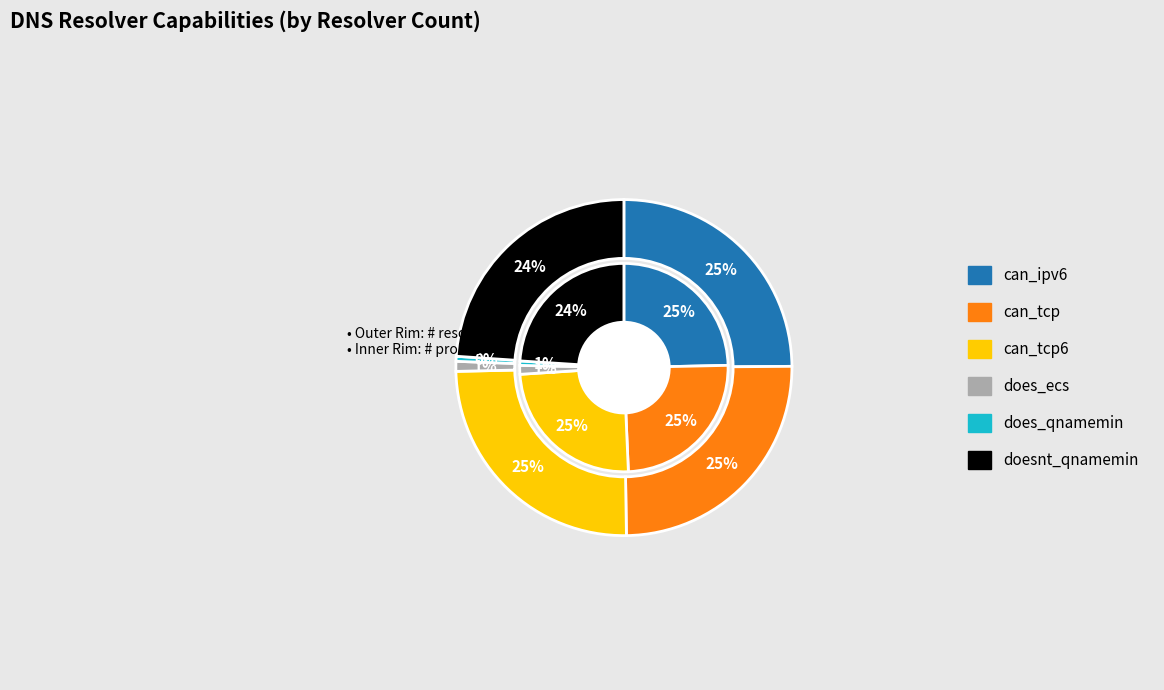

Which series changed the most between can_ipv6 and doesnt_qnamemin?

outer